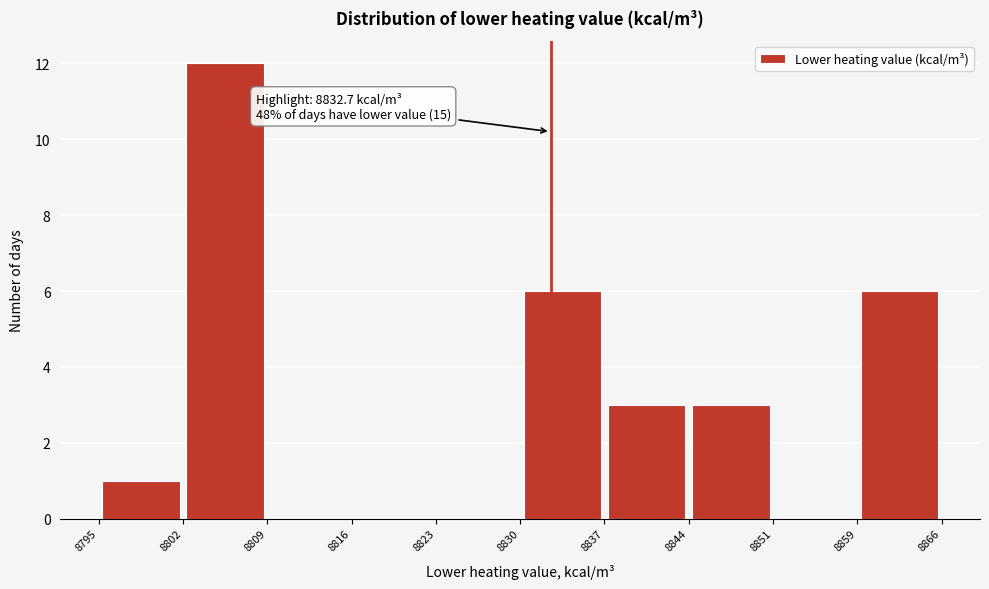

Over which range of the x-axis is the bar tallest?

8802 to 8809